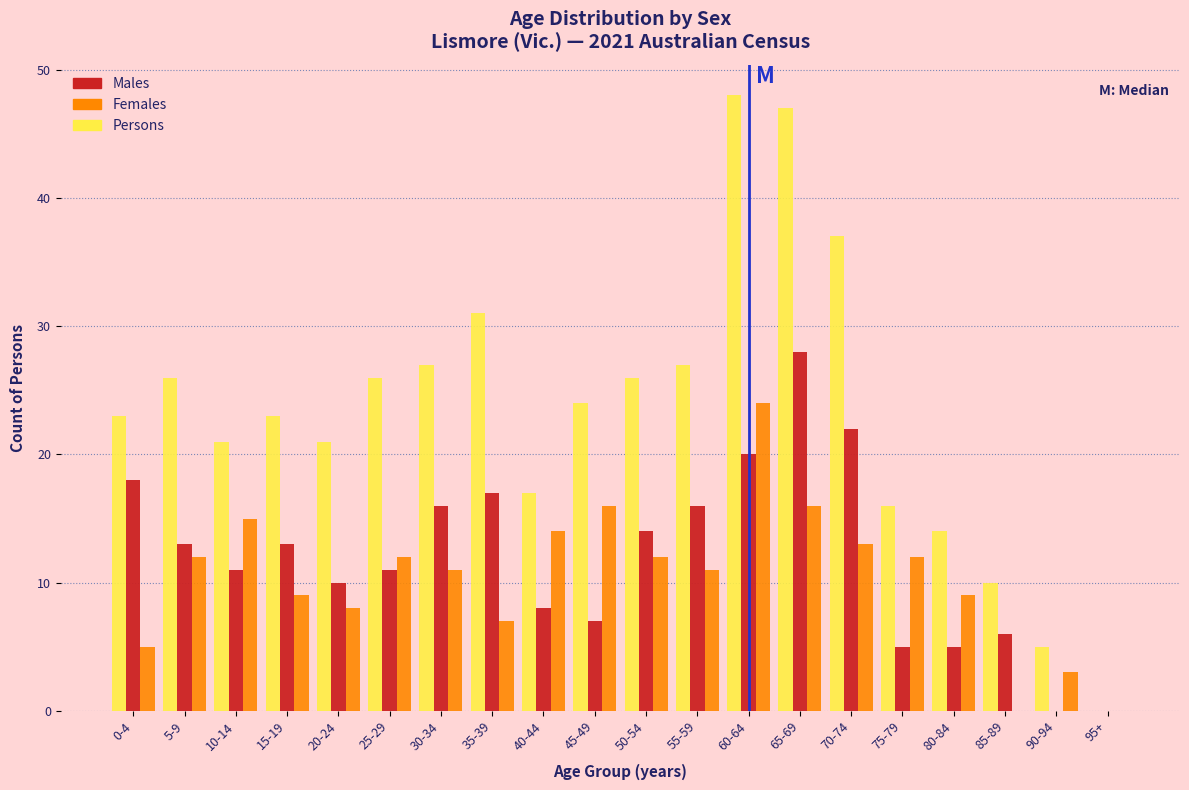

Between 20-24 and 80-84, which series saw the biggest shift?

Persons